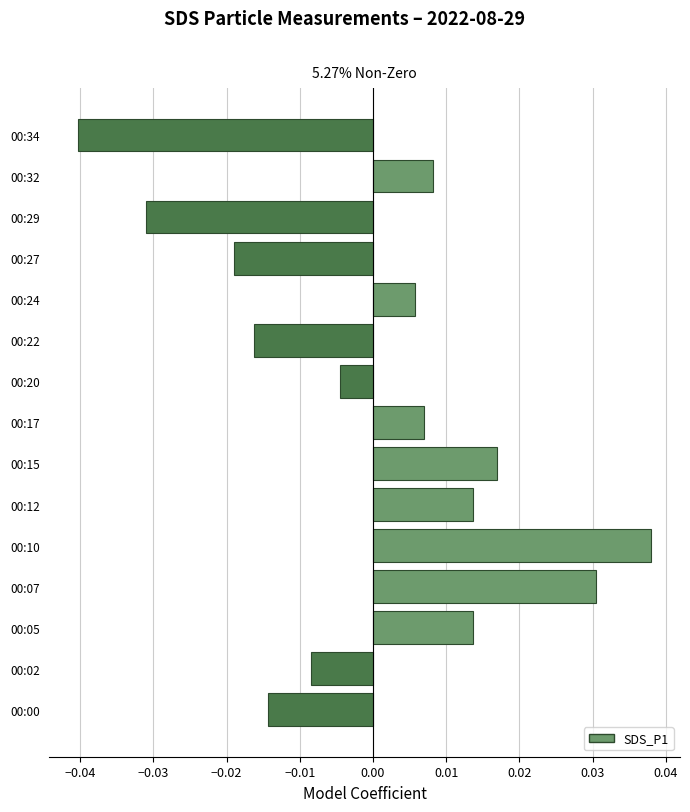

How many values are below 0?

7